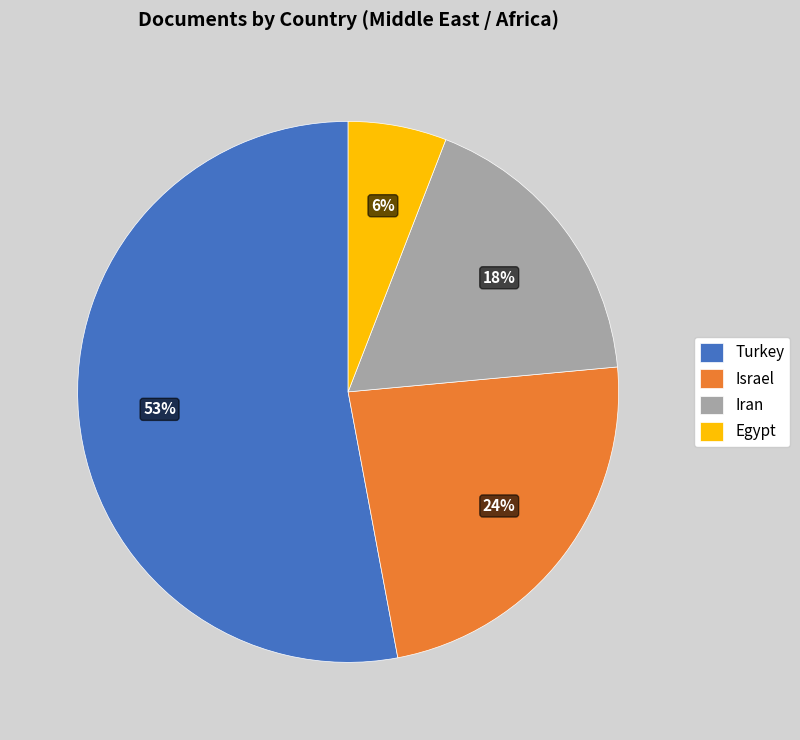

To the nearest percent, what is the difference between the largest and smallest slice percentages?

47%